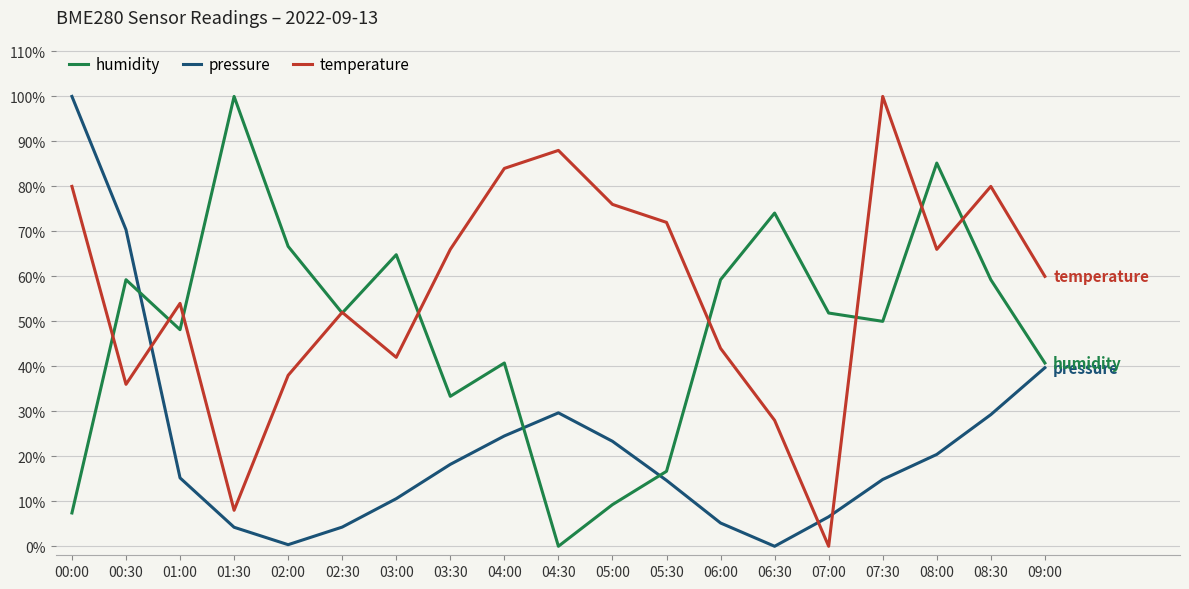

What is the difference between the maximum and second lowest values in the temperature series?

0.9